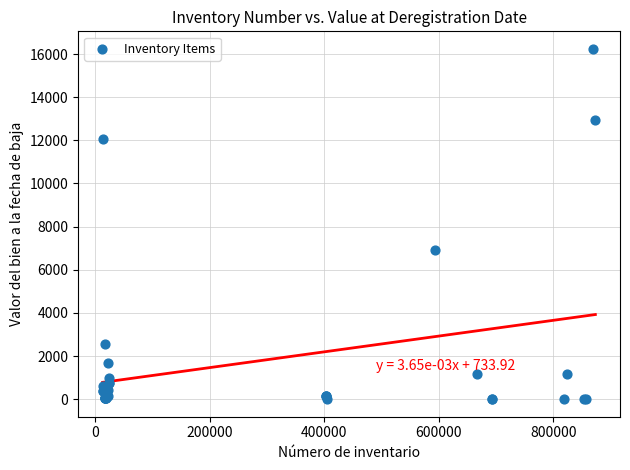

What Y value in the scatter plot is closest to 8120?

6912.4